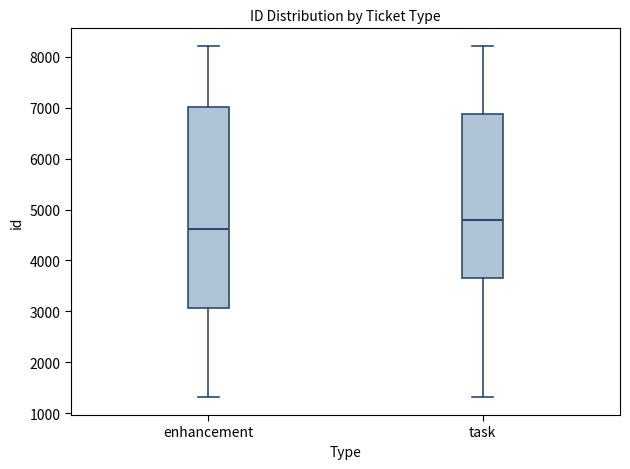

Which box has the lowest median line?

enhancement